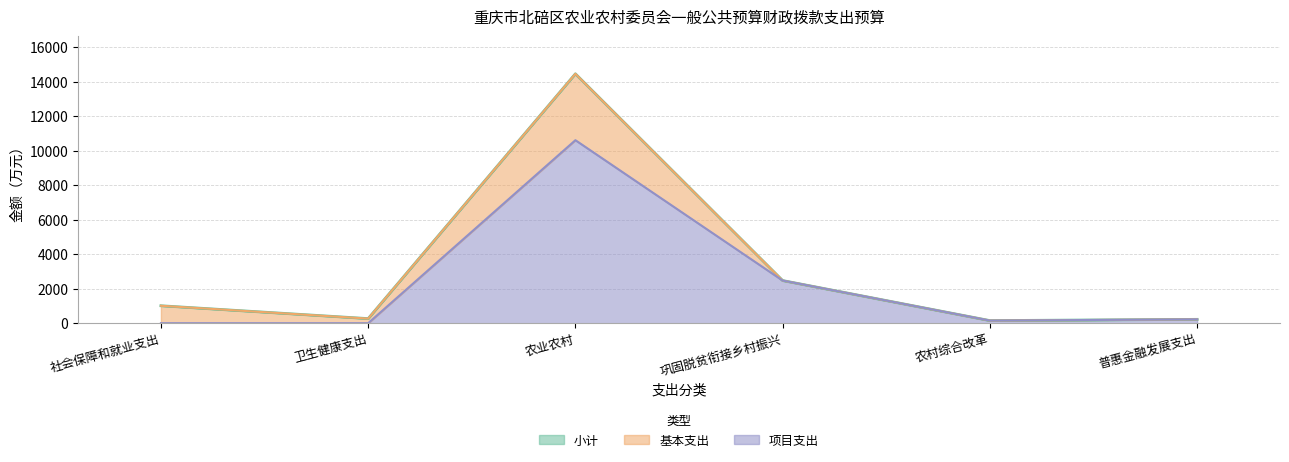

What is the average value of the 小计 series?

3094.8